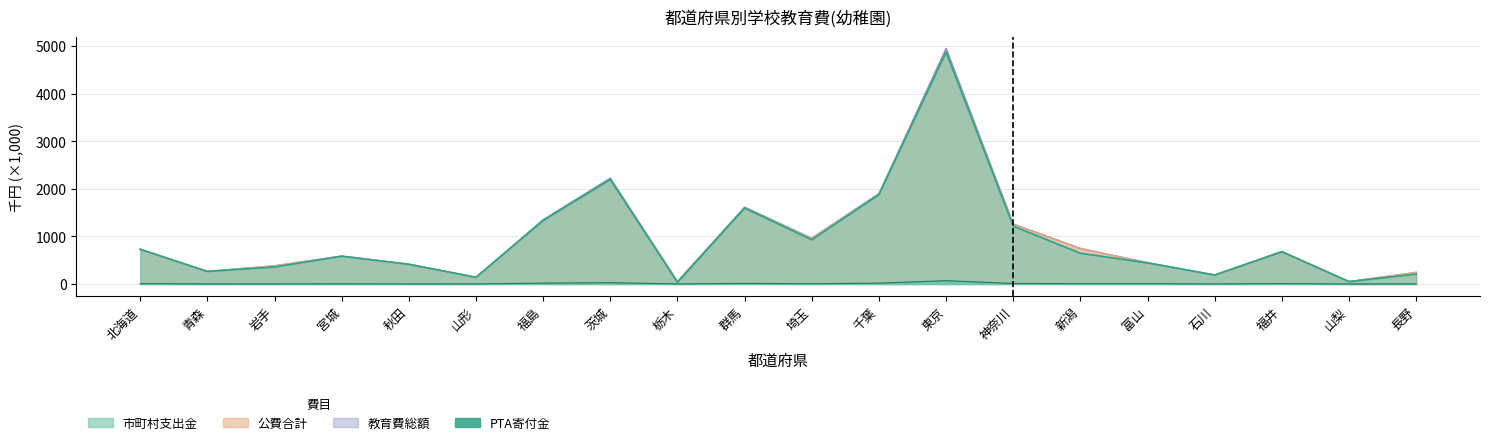

The value of 市町村支出金 at 岩手 is 112.3. True or false?

False